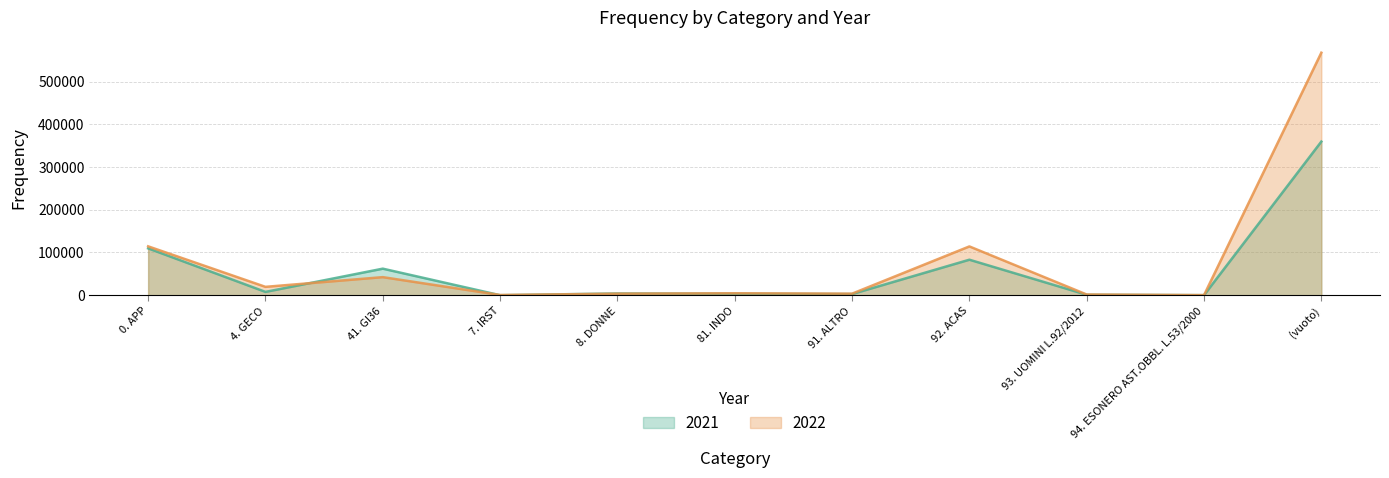

How many times do 2021 and 2022 cross each other?

4